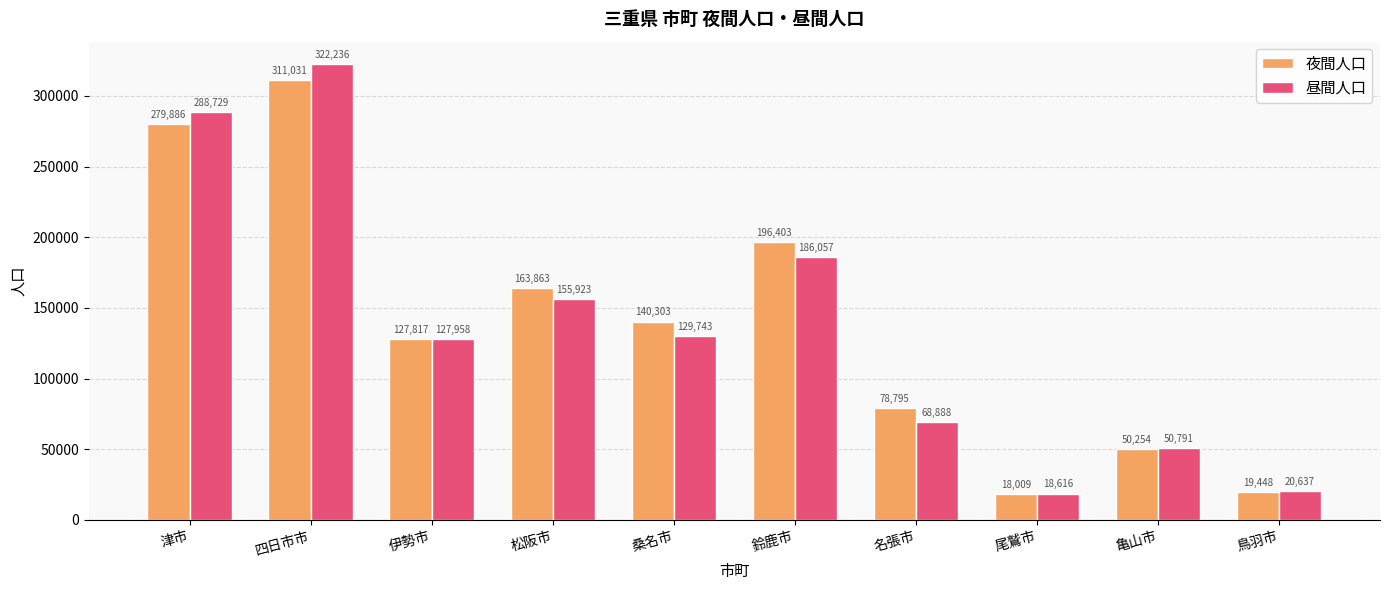

Which series changed the most between 伊勢市 and 鳥羽市?

夜間人口